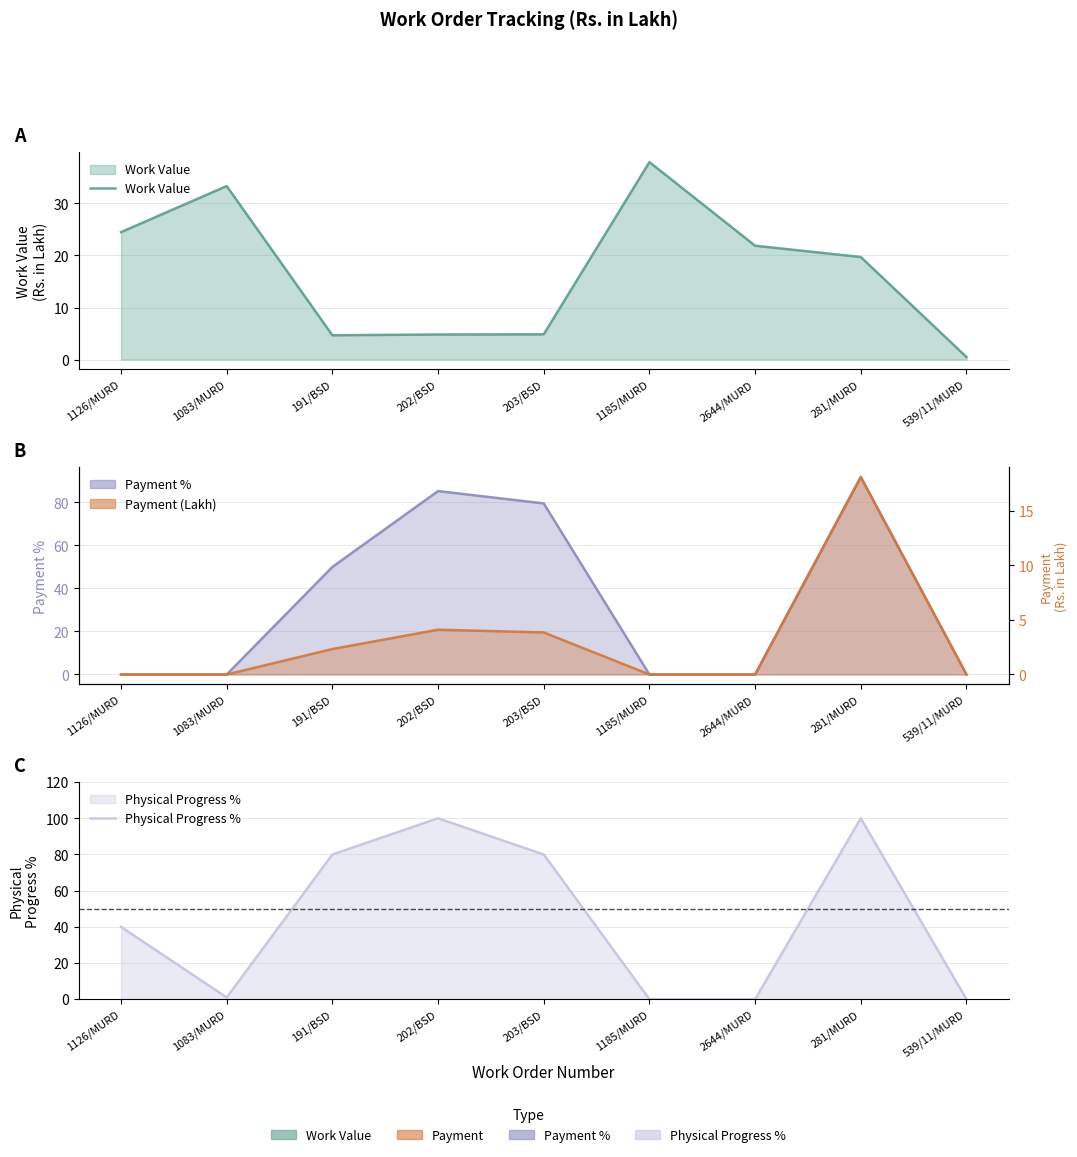

Rank the series at 203/BSD from highest to lowest value.

Physical Progress %, Payment %, Work Value, Payment